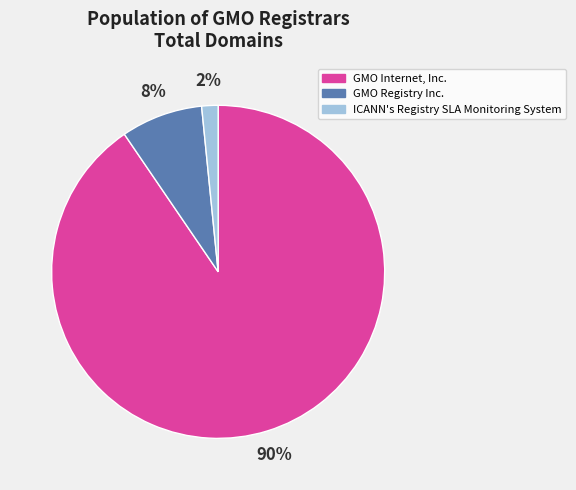

Which category has the biggest portion of the pie?

GMO Internet, Inc.